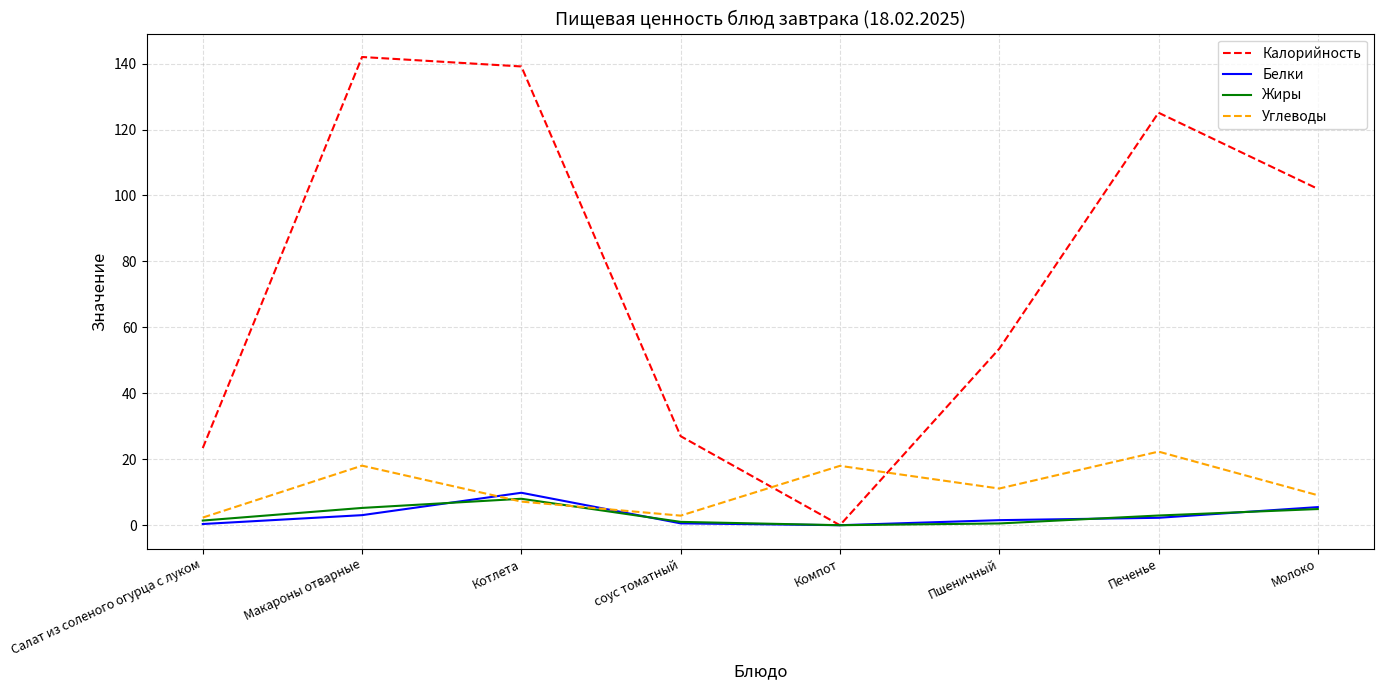

Which series has the largest total across all categories?

Калорийность